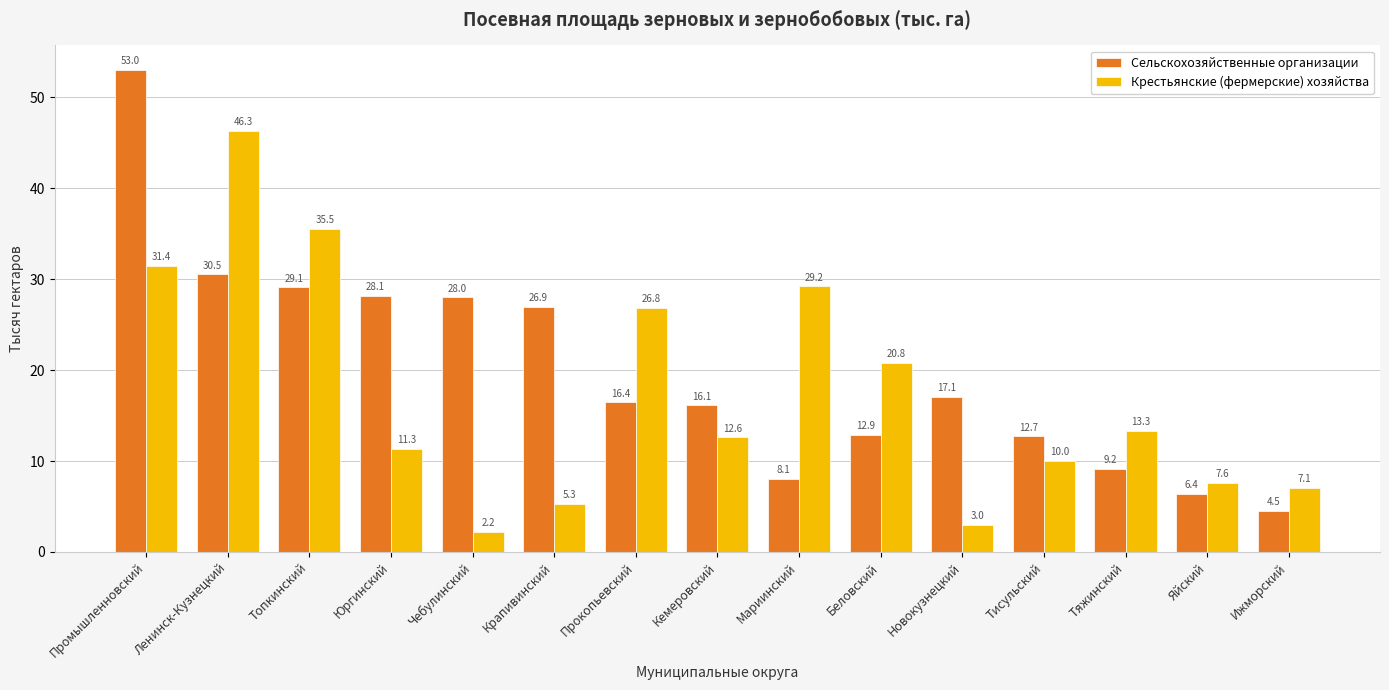

What is the difference between the maximum and minimum values in the Крестьянские (фермерские) хозяйства series?

44.1